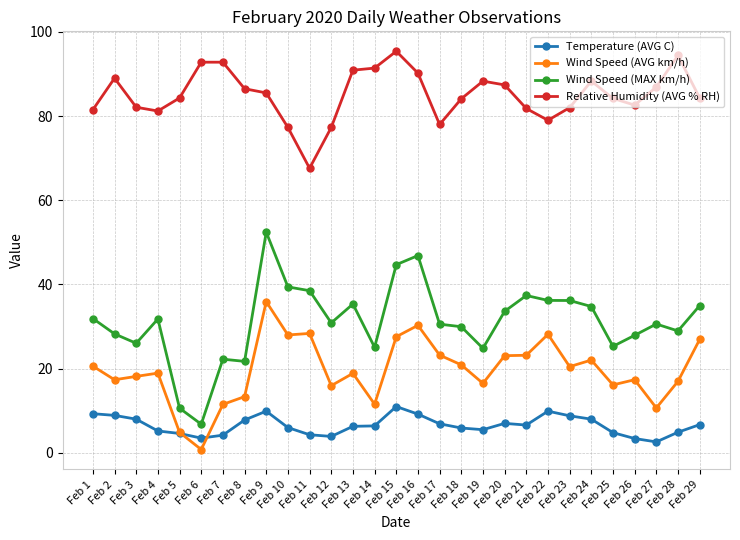

Which category has the lowest value in the Wind Speed (AVG km/h) series?

Feb 6